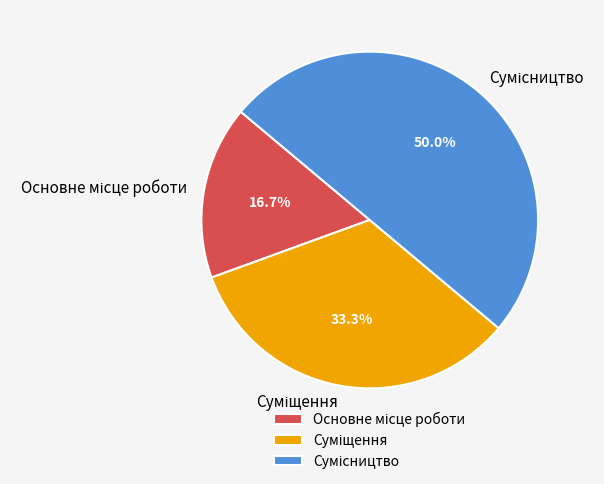

Is there any slice that represents more than half of the pie?

No